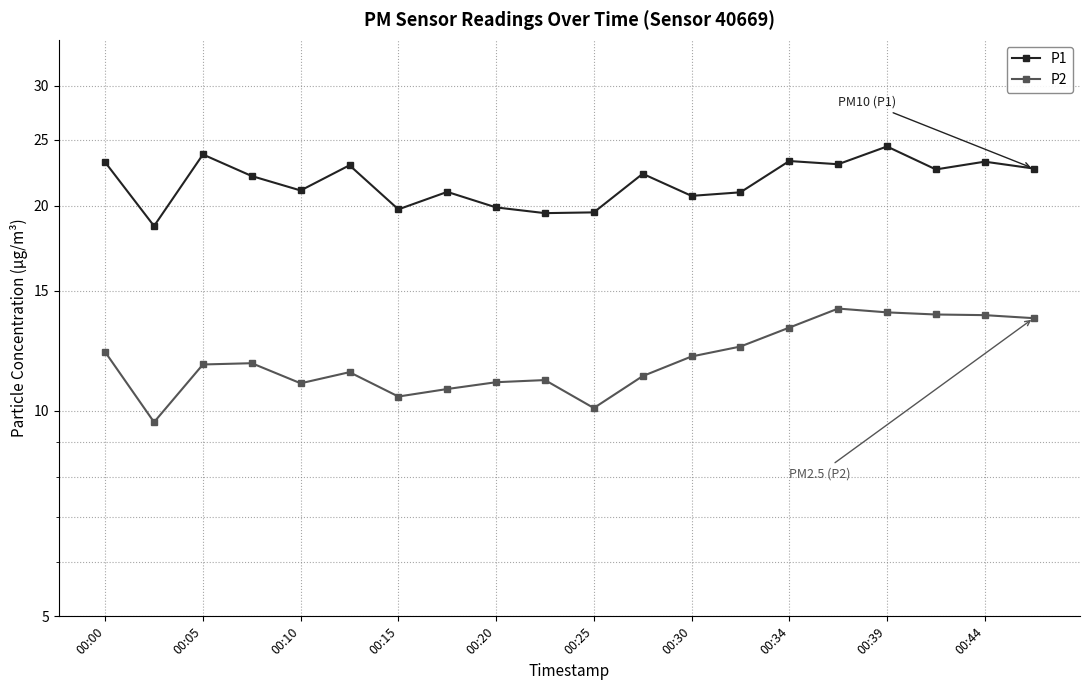

How many interior local valleys does the P1 series have?

7